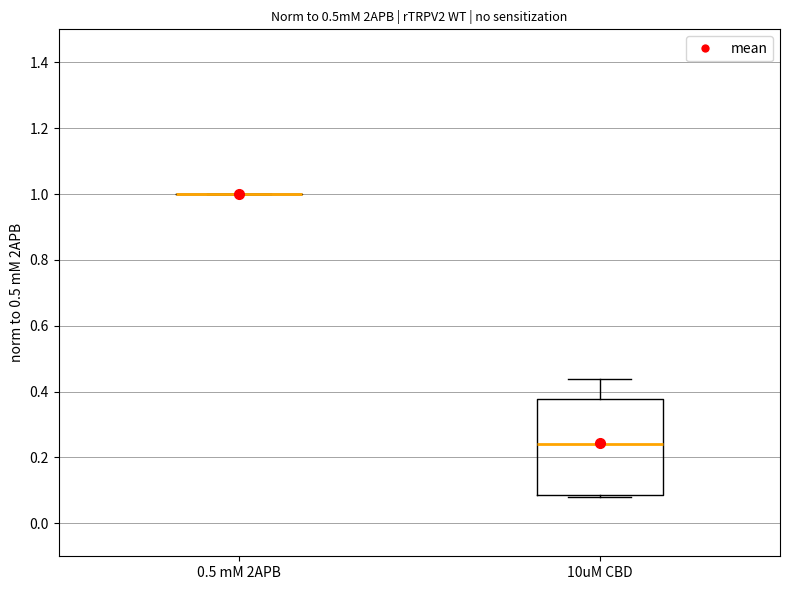

Which box is the tallest, from its lower edge to its upper edge?

10uM CBD